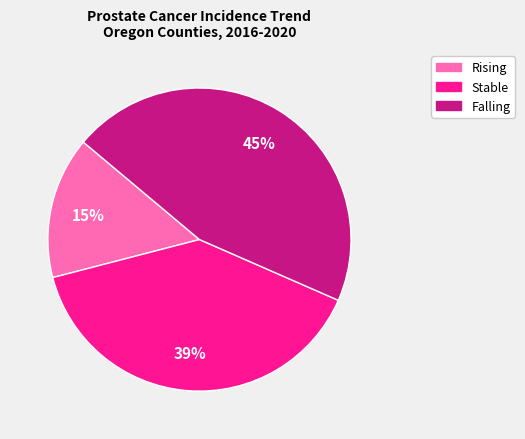

To the nearest percent, what is the difference between the largest and smallest slice percentages?

30%